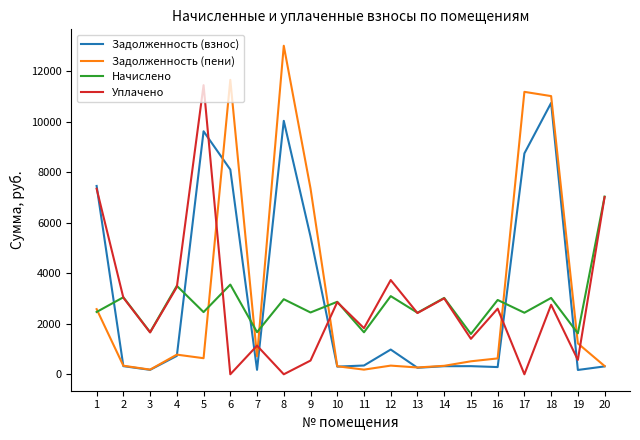

Where do Уплачено and Задолженность (пени) first cross each other?

5 and 6